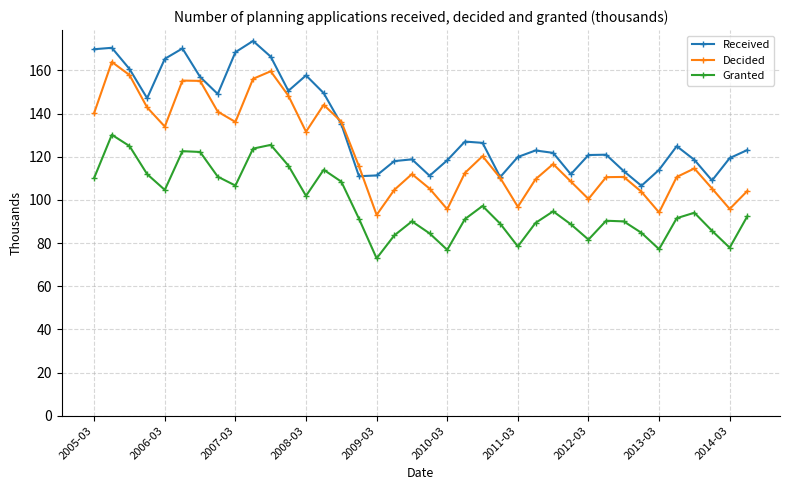

What is the value of the Granted point at the 22nd from the left?

91.1